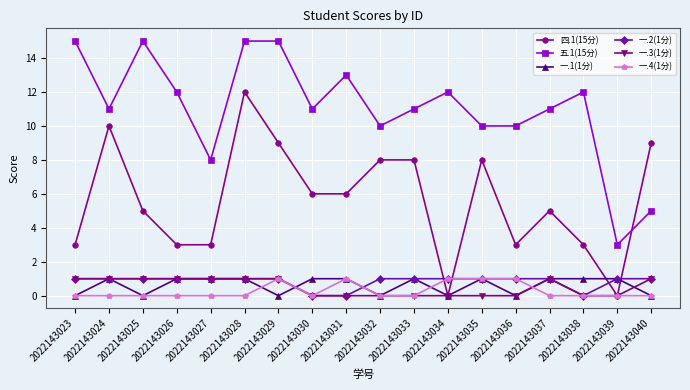

Is it true that 一.2(1分) equals 1 at 2022143032?

True